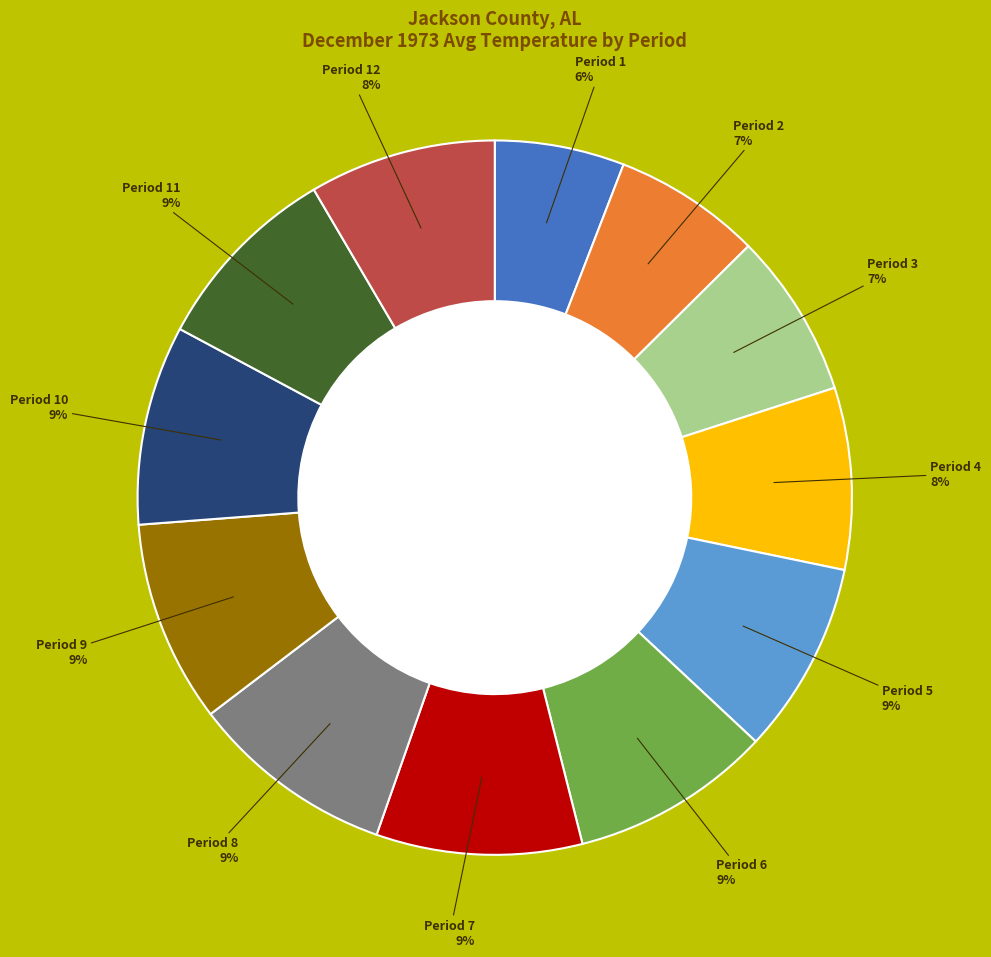

To the nearest percent, what is the difference between the largest and smallest slice percentages?

3%